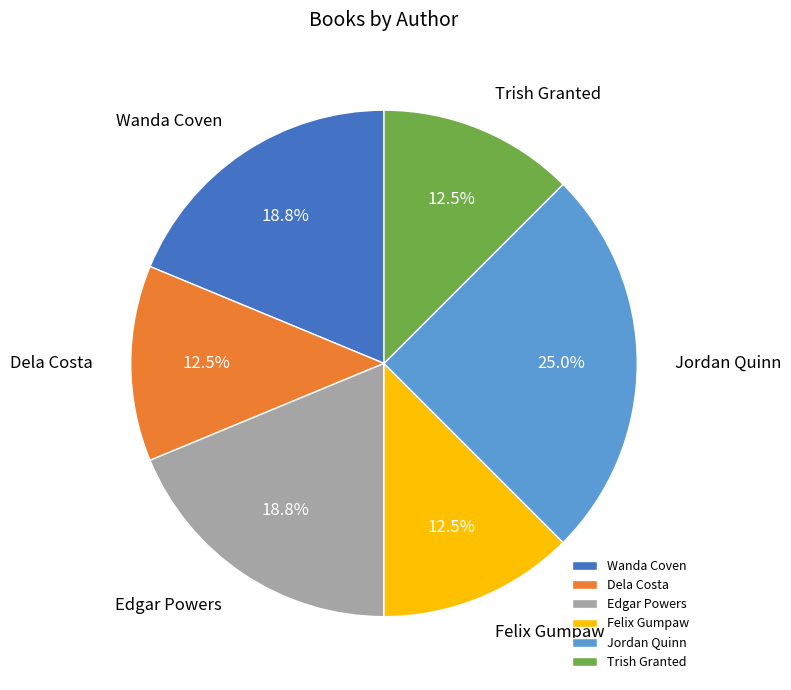

True or false: Edgar Powers accounts for 13% of the total.

False